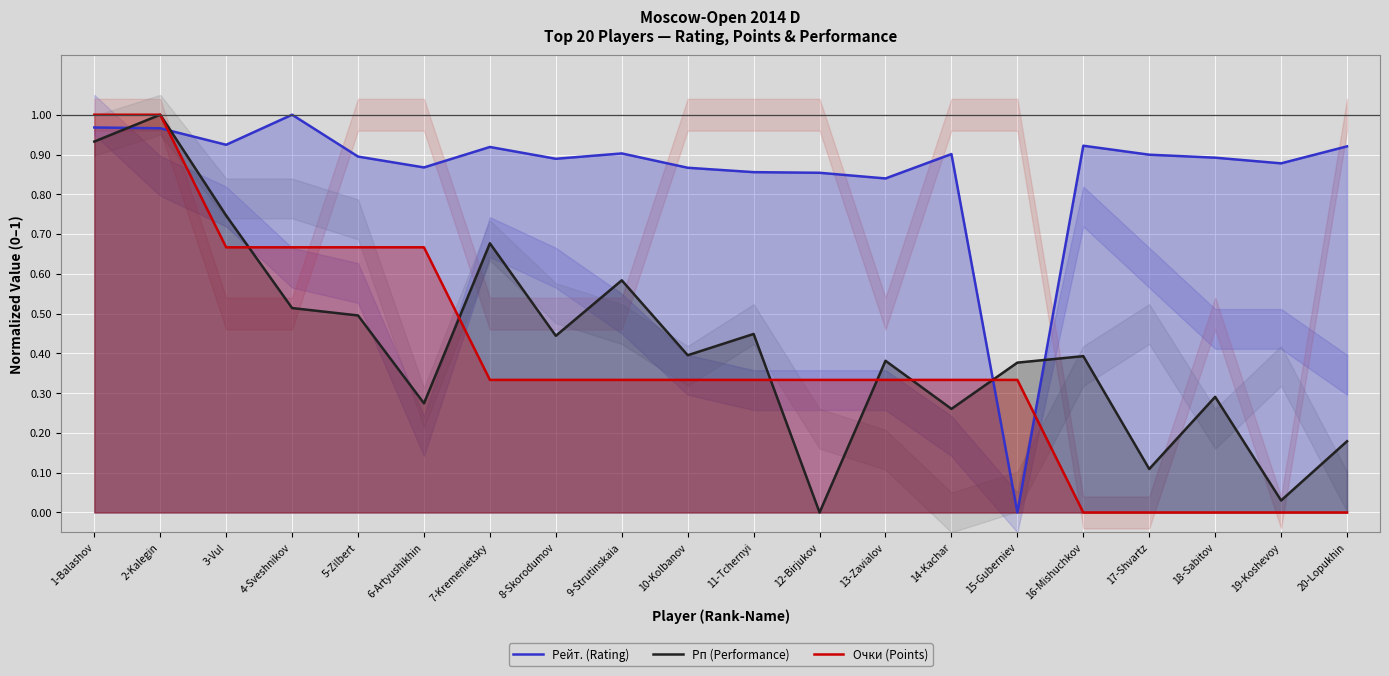

Reading left to right, list all the values displayed in this chart.

Рейт. (Rating): 1.0	1.0	0.9	1.0	0.9	0.9	0.9	0.9	0.9	0.9	0.9	0.9	0.8	0.9	0.0	0.9	0.9	0.9	0.9	0.9
Рп (Performance): 0.9	1.0	0.7	0.5	0.5	0.3	0.7	0.4	0.6	0.4	0.4	0.0	0.4	0.3	0.4	0.4	0.1	0.3	0.0	0.2
Очки (Points): 1.0	1.0	0.7	0.7	0.7	0.7	0.3	0.3	0.3	0.3	0.3	0.3	0.3	0.3	0.3	0.0	0.0	0.0	0.0	0.0